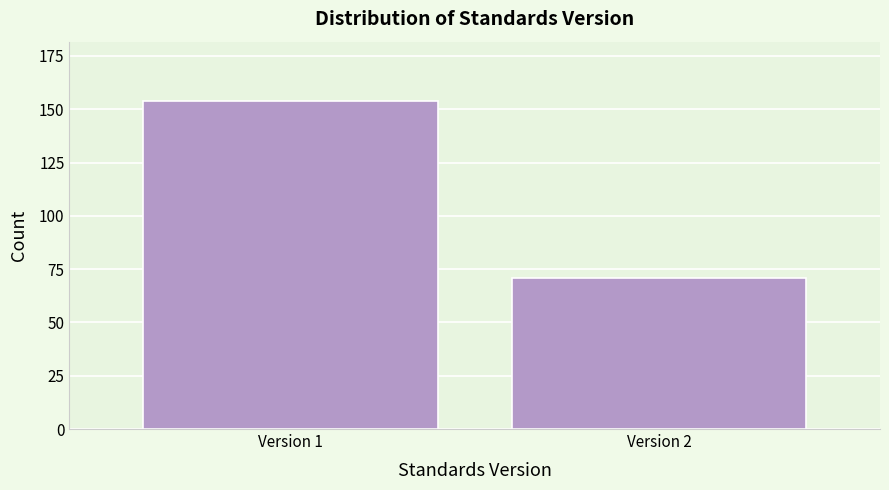

Reading left to right, transcribe all the data shown in this chart.

154	71